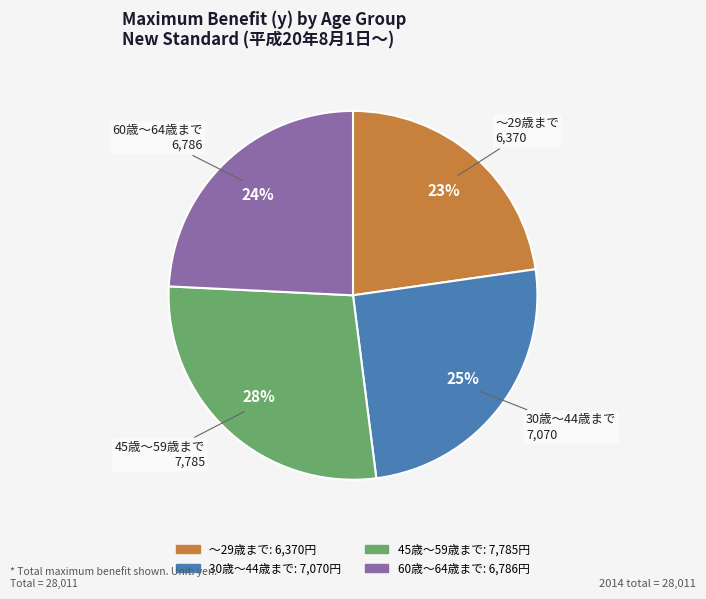

What is the ratio of the value at 45歳～59歳まで to the value at ～29歳まで?

1.2